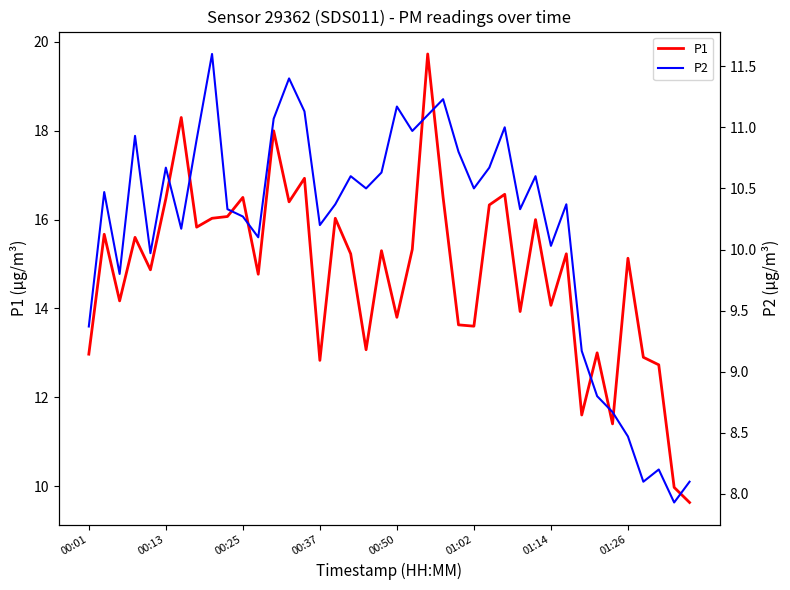

Between 15 and 21, which series saw the biggest shift?

P1